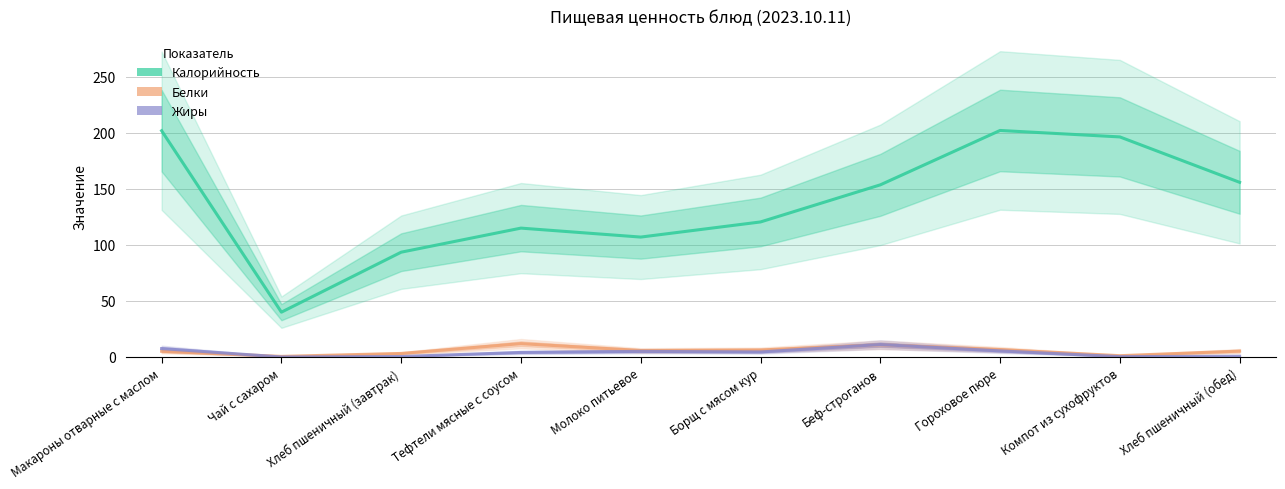

How many distinct data groups are displayed?

3